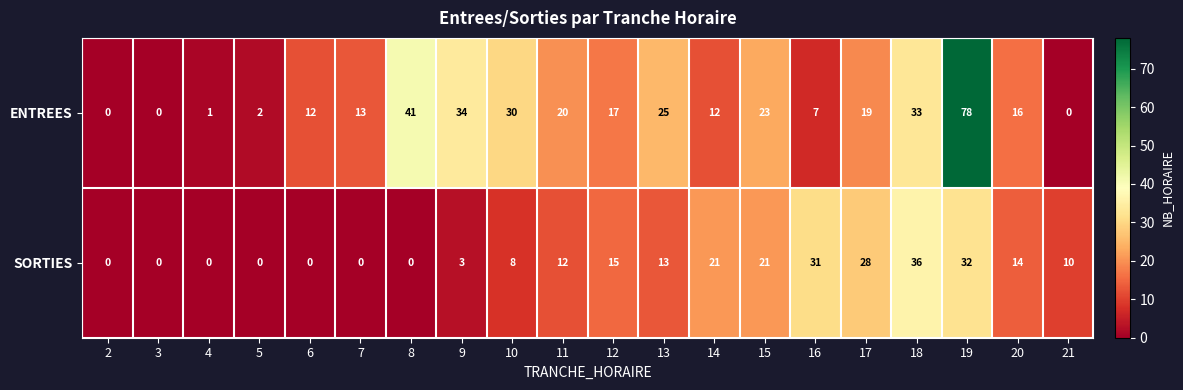

How many values in the SORTIES series are below 12?

10